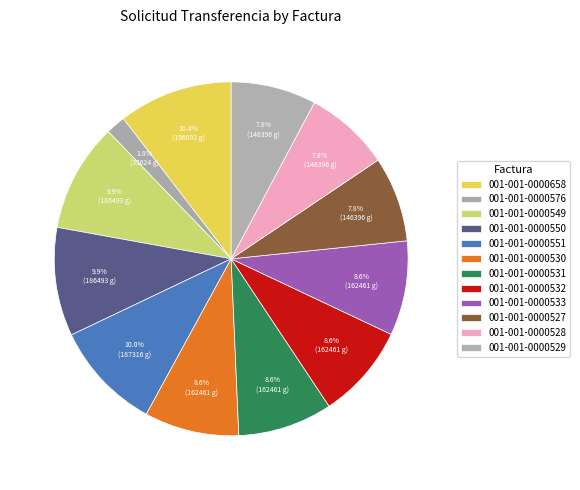

What is the ratio of the value at 001-001-0000532 to the value at 001-001-0000527?

1.1